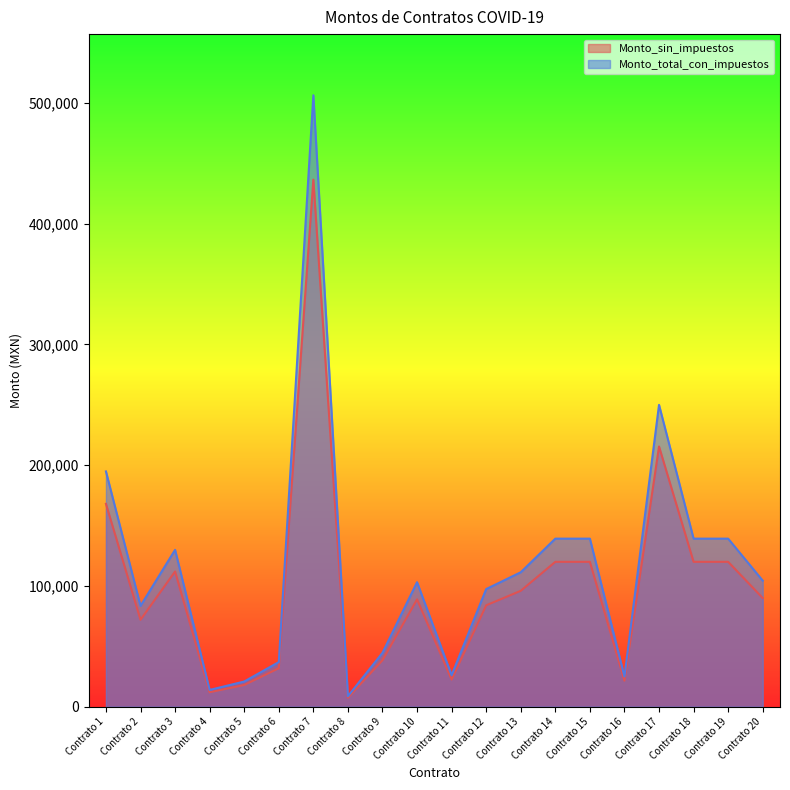

Between Contrato 14 and Contrato 17, which series saw the biggest shift?

Monto_total_con_impuestos